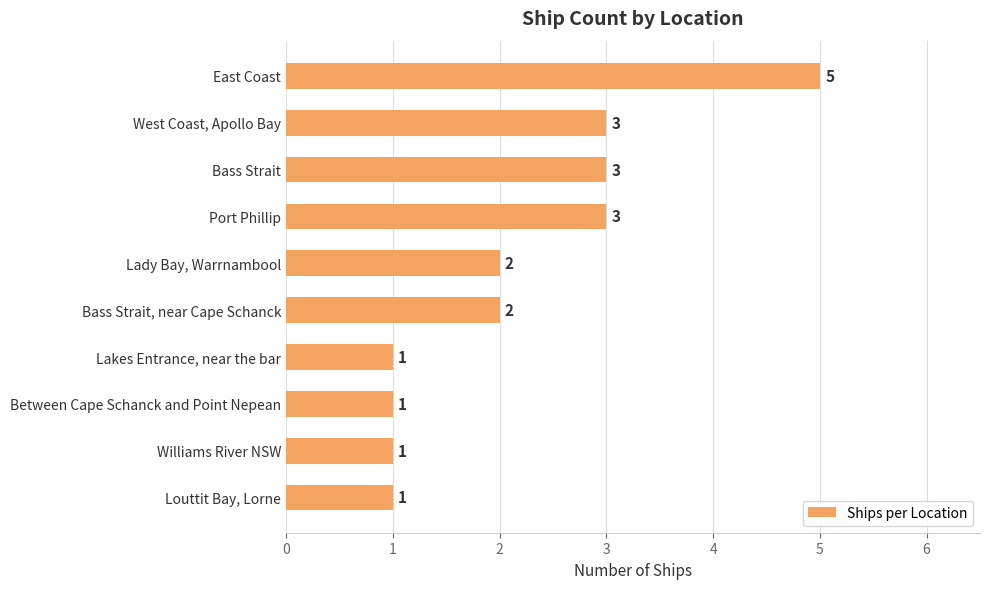

Count the values in the range 1 to 3.

9